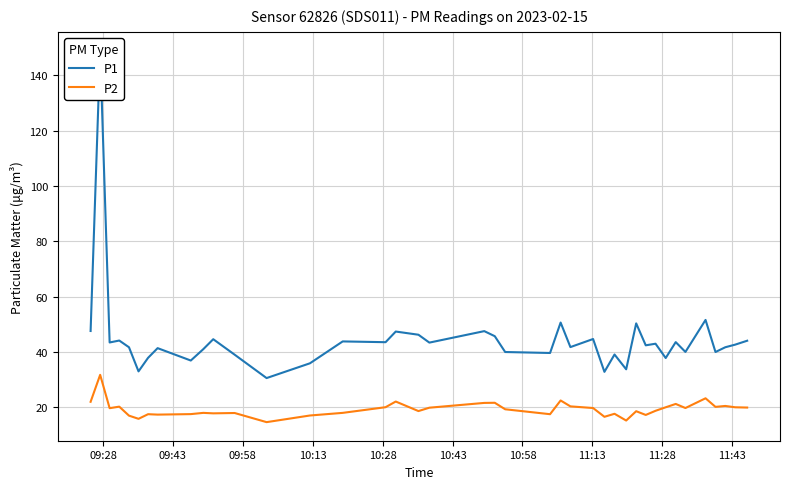

The P2 series shows 27.9 at 10:28. True or false?

False